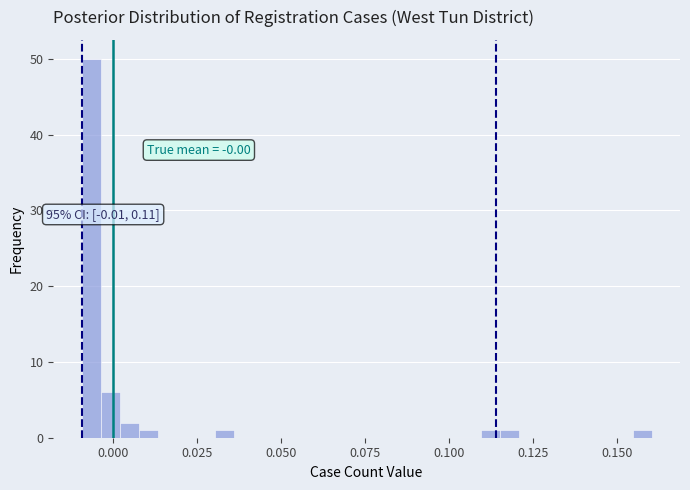

Around what value on the x-axis is the tallest bar? Give the approximate position of its centre, as read against the axis.

-0.005